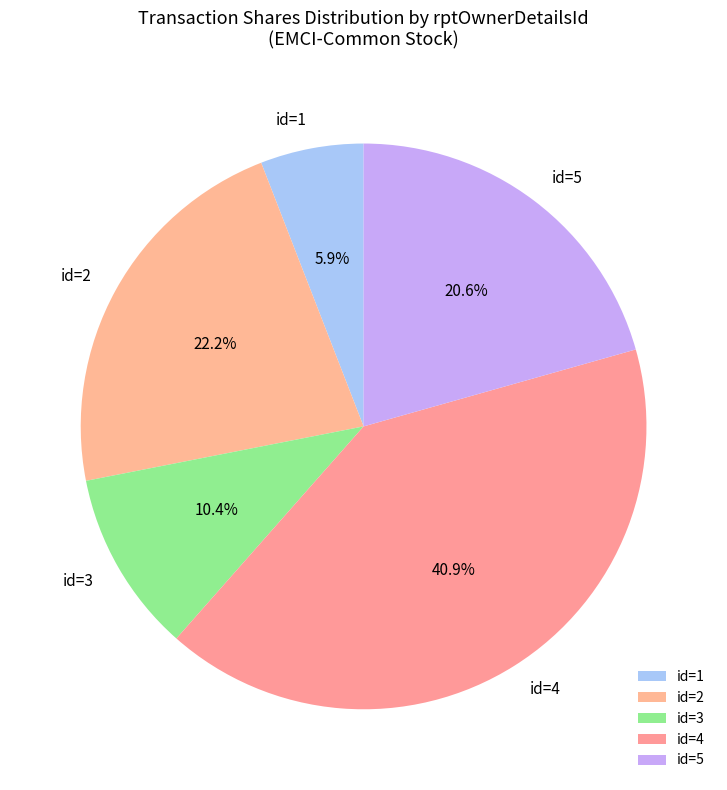

Approximately how many times larger is the value at id=1 compared to id=5?

0.3